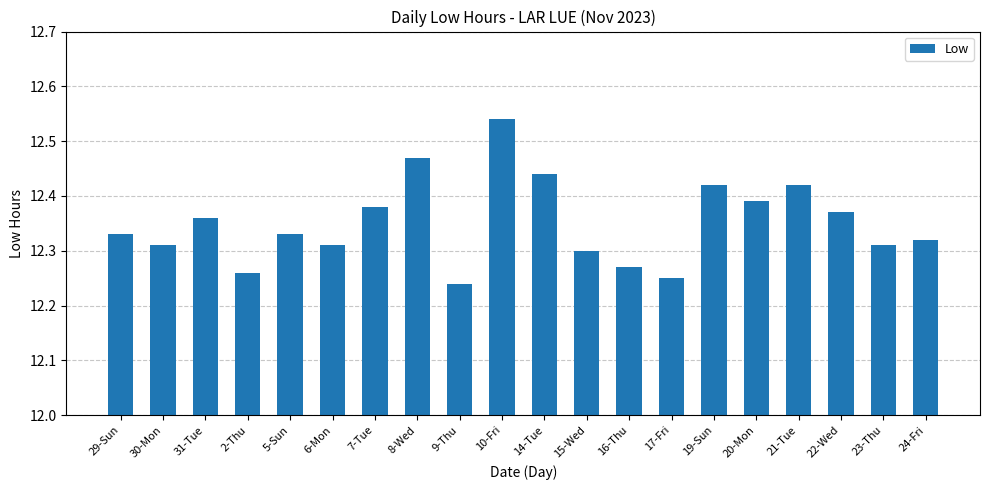

Which label corresponds to the largest value in the chart?

10-Fri